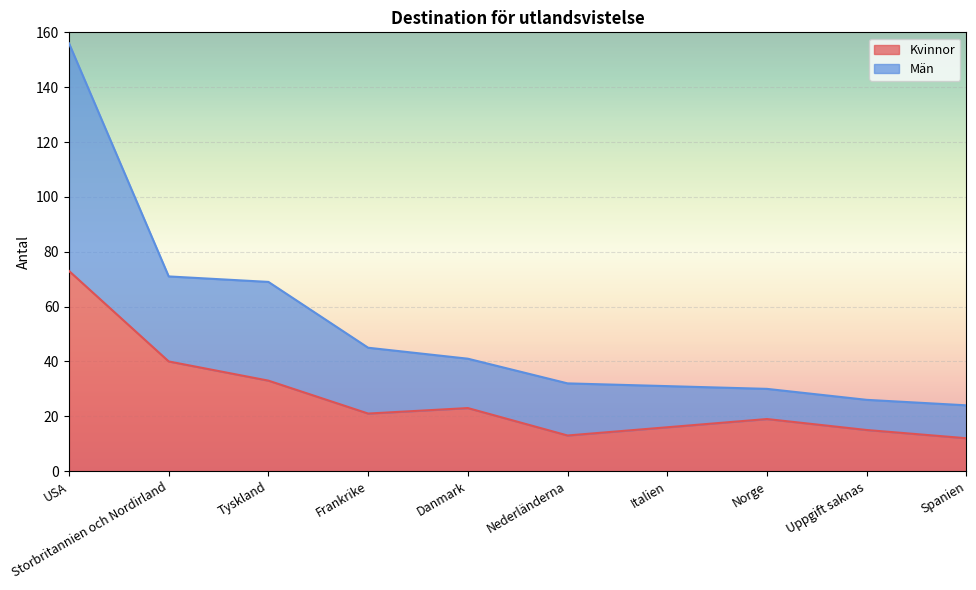

What is the value of the Kvinnor point at the 3rd from the left?

33